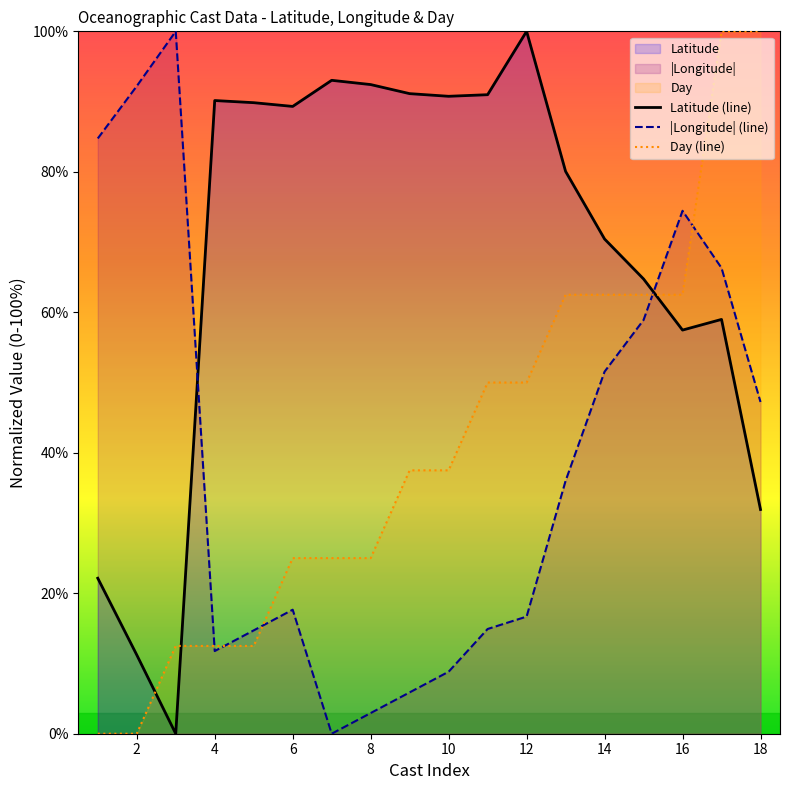

Is it true that |Longitude| (line) equals 17.3 at 4?

False